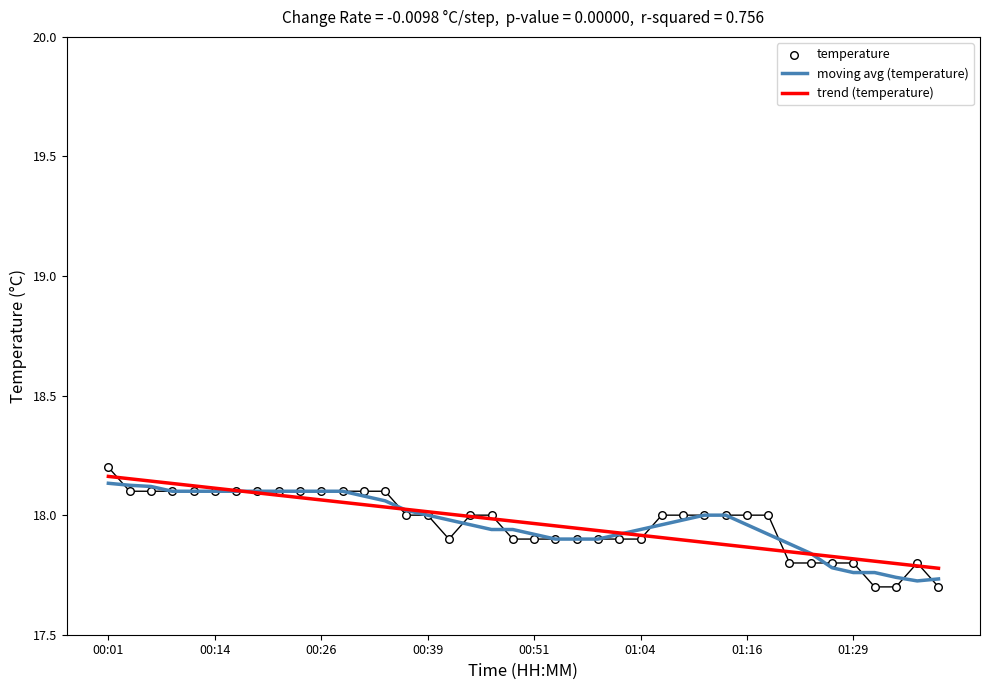

At how many categories does at least one series exceed 17?

40